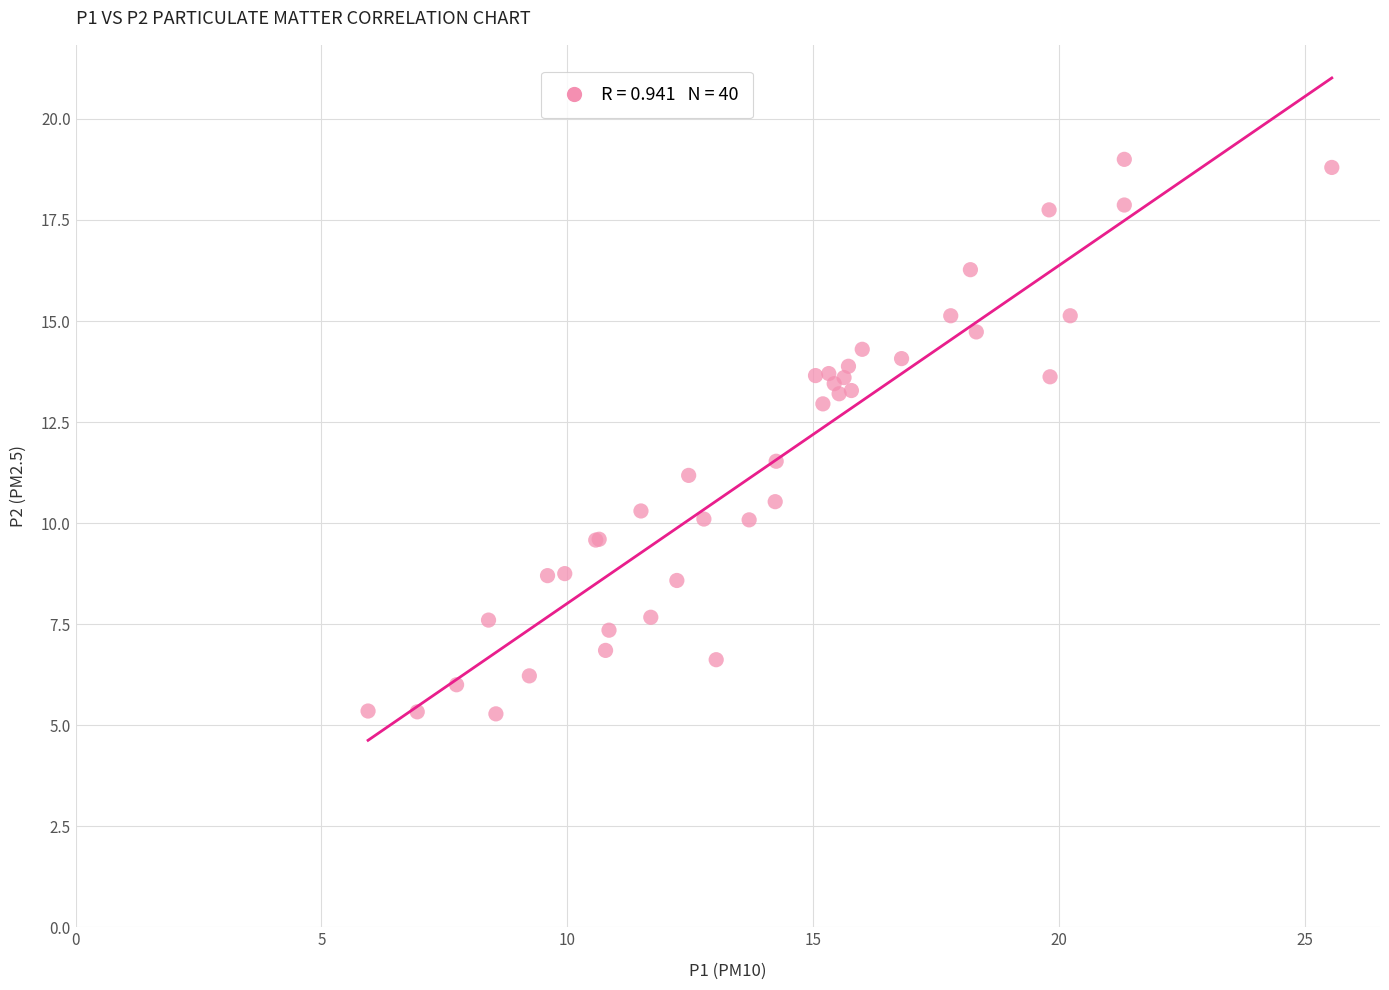

What Y value in the scatter plot is closest to 12?

11.5